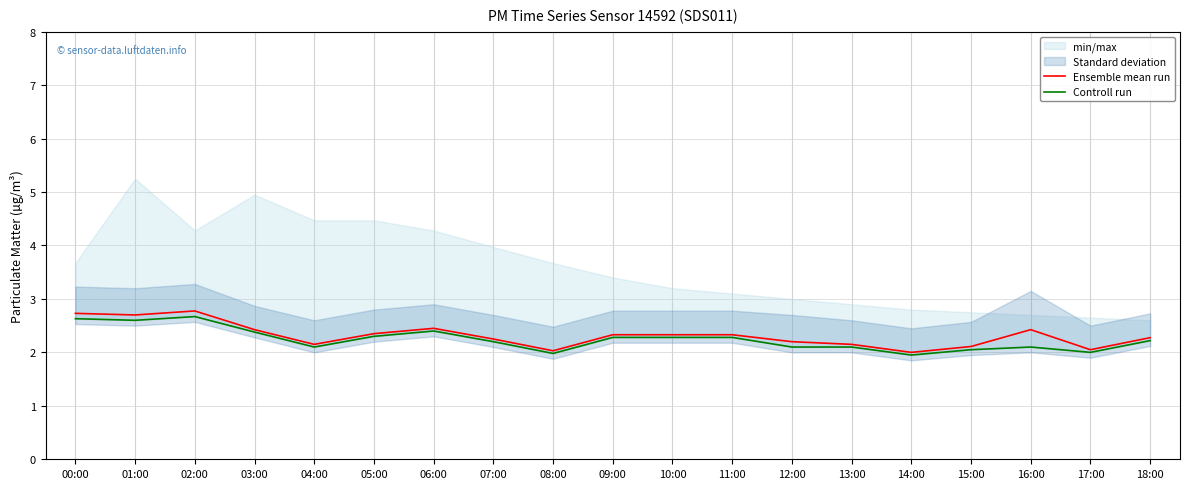

True or false: Ensemble mean run has more than 1 points higher than both neighbors.

True